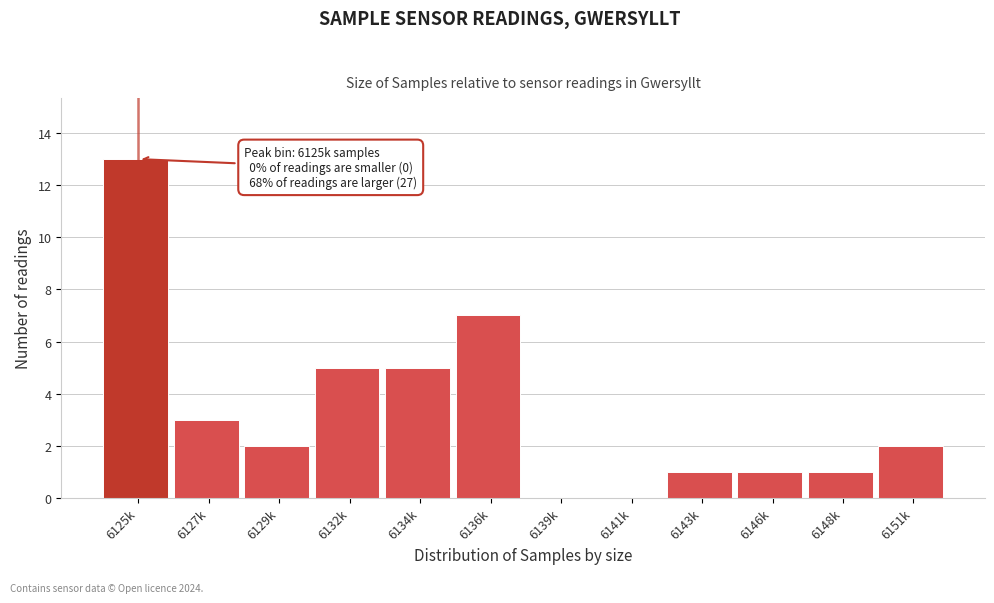

Reading left to right, extract all data points from this chart.

6125k=13	6127k=3	6129k=2	6132k=5	6134k=5	6136k=7	6139k=0	6141k=0	6143k=1	6146k=1	6148k=1	6151k=2